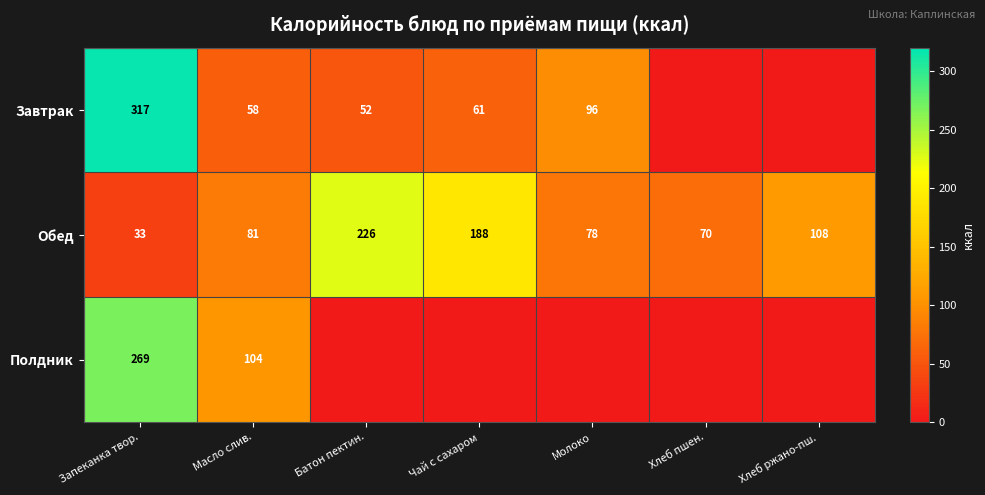

Is it true that Обед equals 106 at Масло слив.?

False